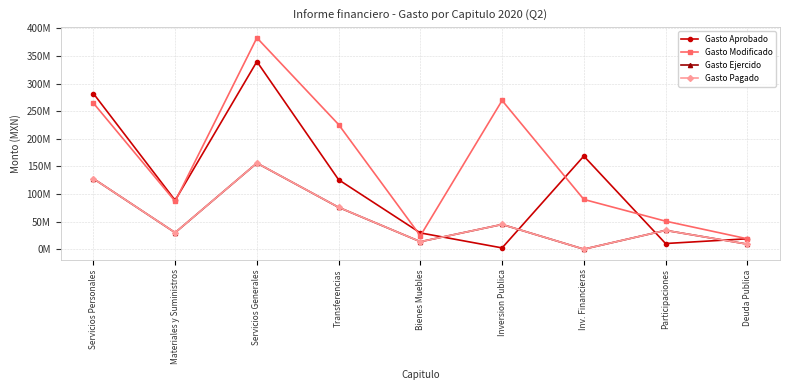

What is the difference between the second highest and minimum values in the Gasto Pagado series?

127753986.0